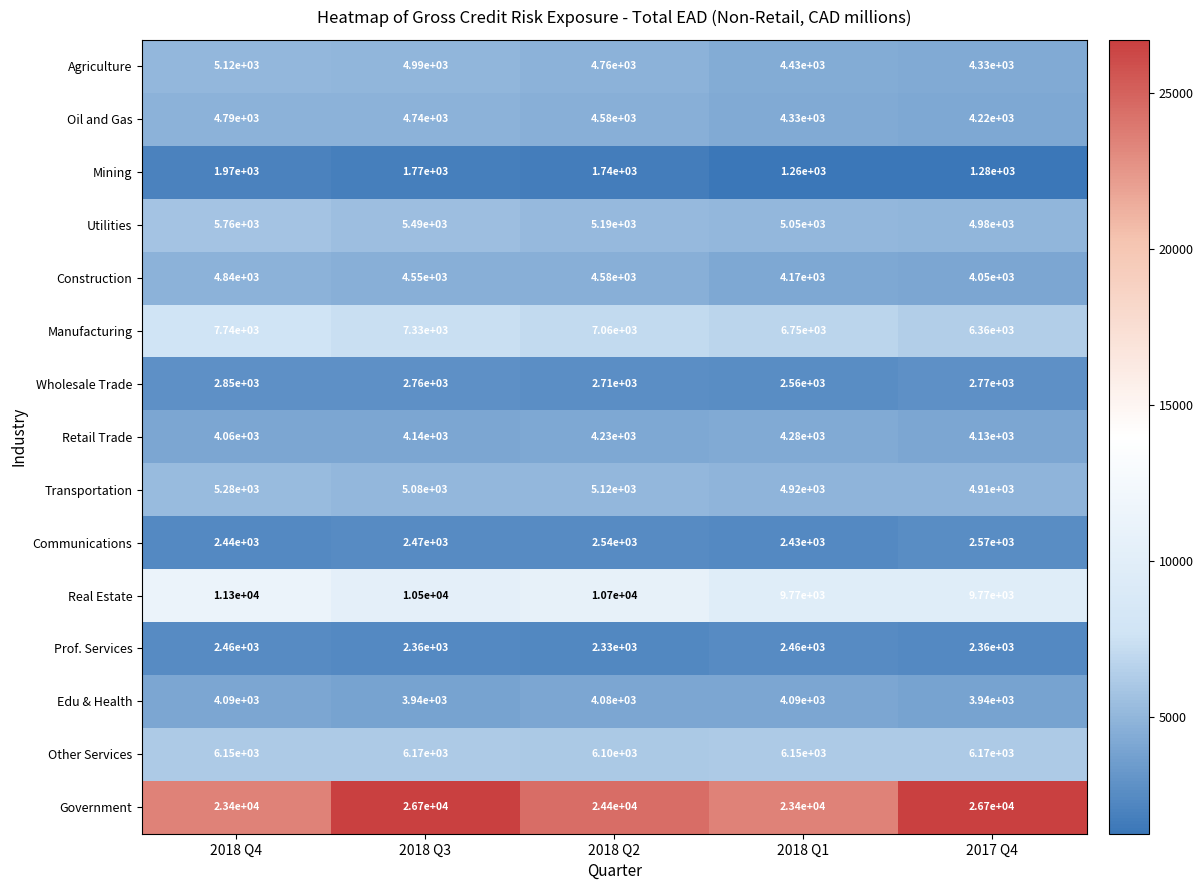

How many distinct data groups are displayed?

15